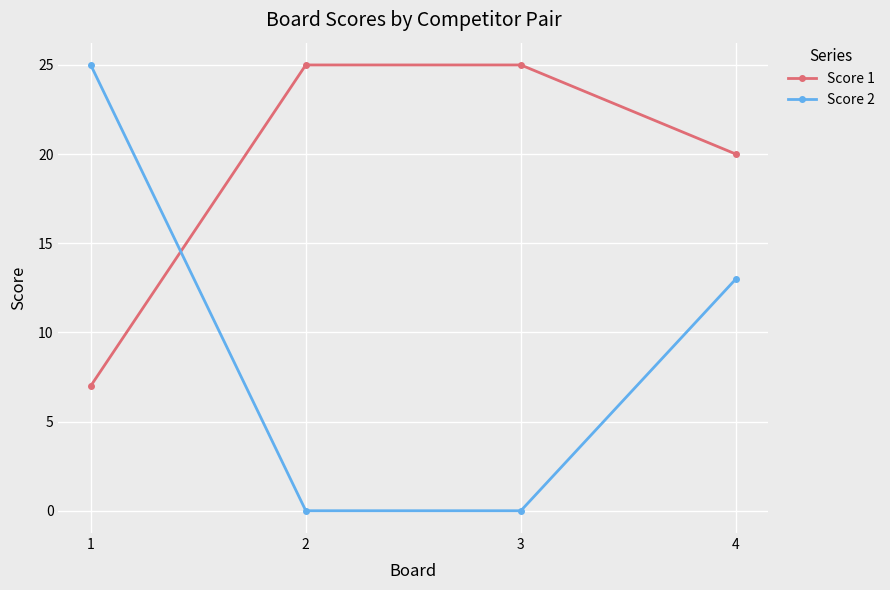

Which series changed the most between 3 and 4?

Score 2